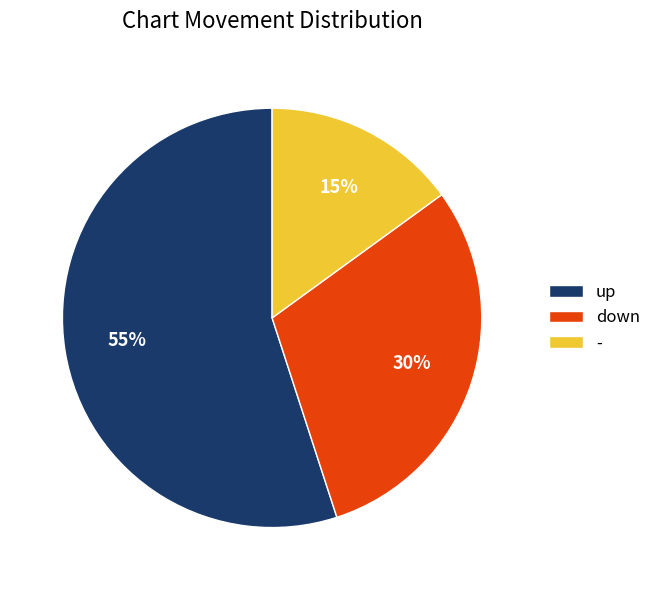

The up slice represents 55% of the pie. True or false?

True